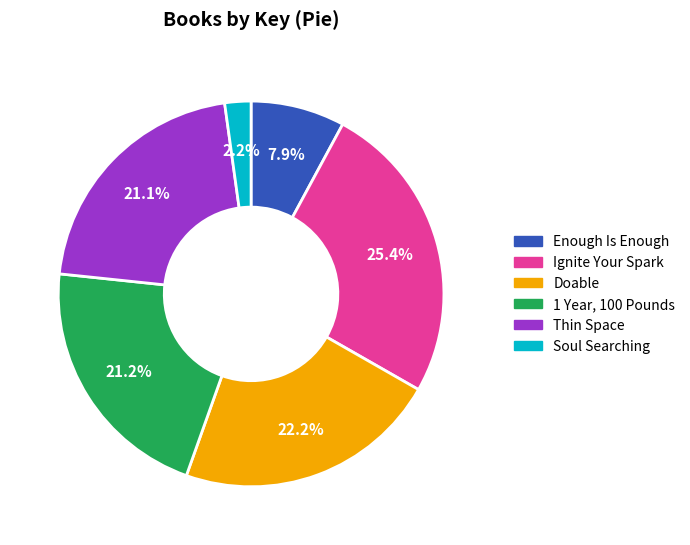

Rank the categories by value from highest to lowest.

Ignite Your Spark, Doable, 1 Year, 100 Pounds, Thin Space, Enough Is Enough, Soul Searching